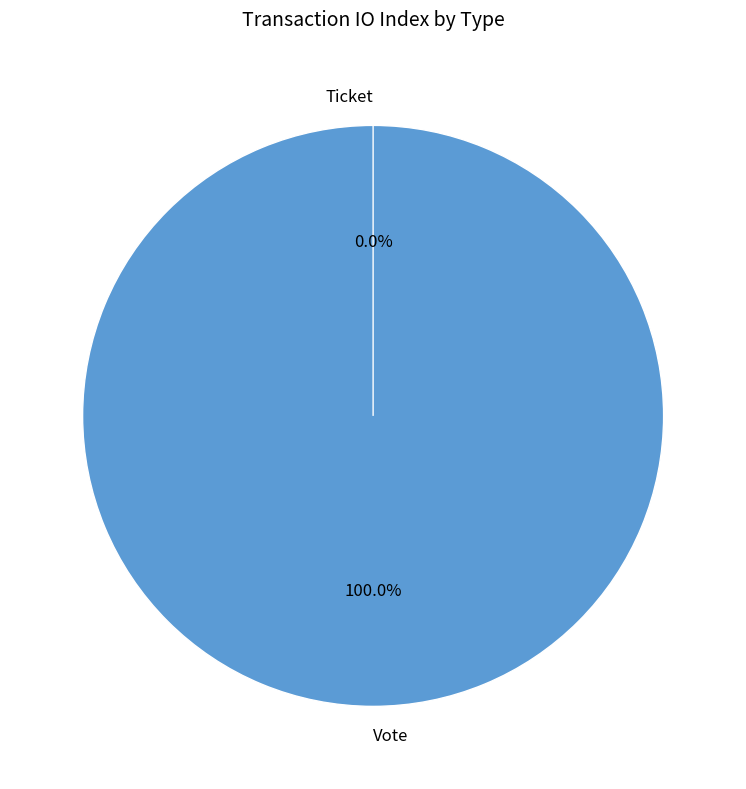

How many segments does this pie chart have?

2